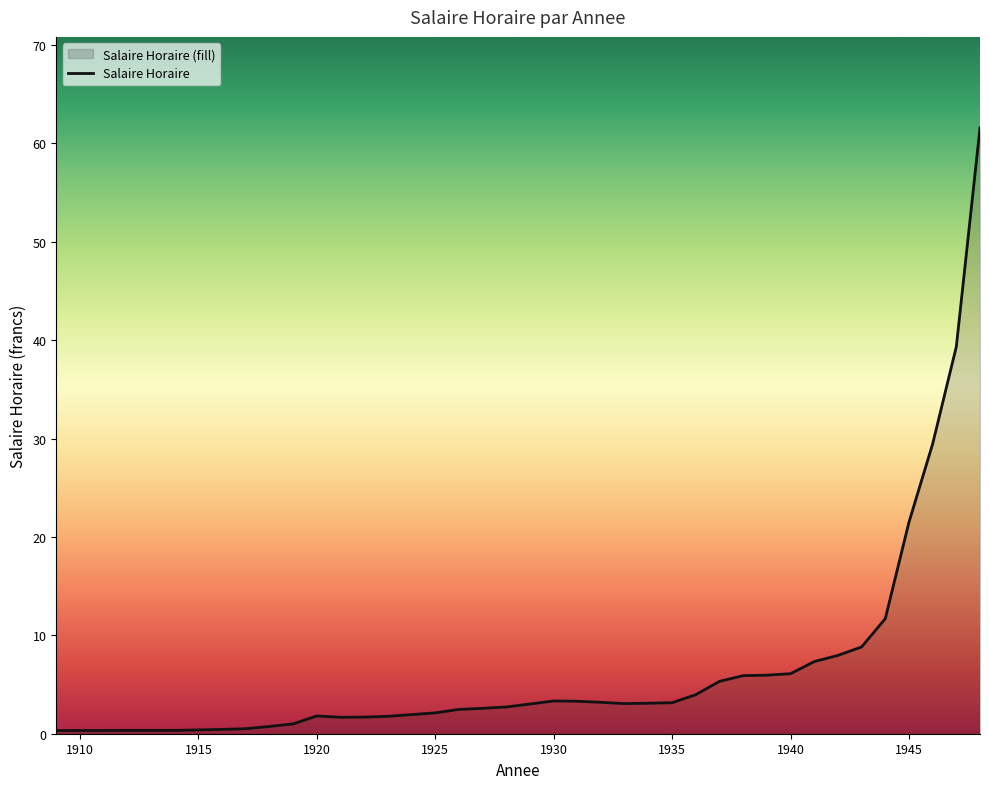

Reading left to right, what are all the values shown in this chart?

0.3	0.3	0.3	0.3	0.3	0.3	0.4	0.4	0.5	0.7	1.0	1.8	1.7	1.7	1.8	1.9	2.1	2.5	2.6	2.7	3.0	3.3	3.3	3.2	3.1	3.1	3.1	4.0	5.3	5.9	6.0	6.1	7.3	8.0	8.8	11.7	21.5	29.4	39.3	61.6